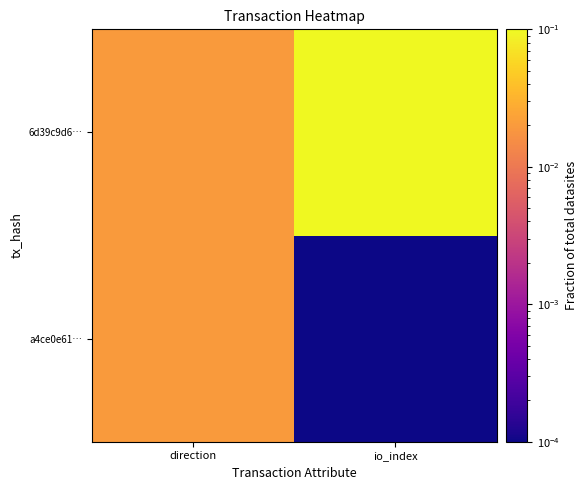

Which label corresponds to the largest value in the chart?

io_index